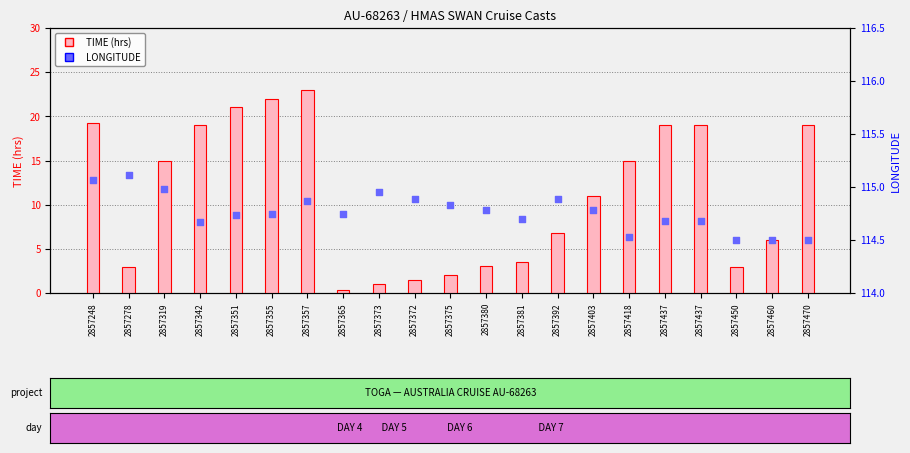

Which series reaches the maximum Y coordinate?

LONGITUDE